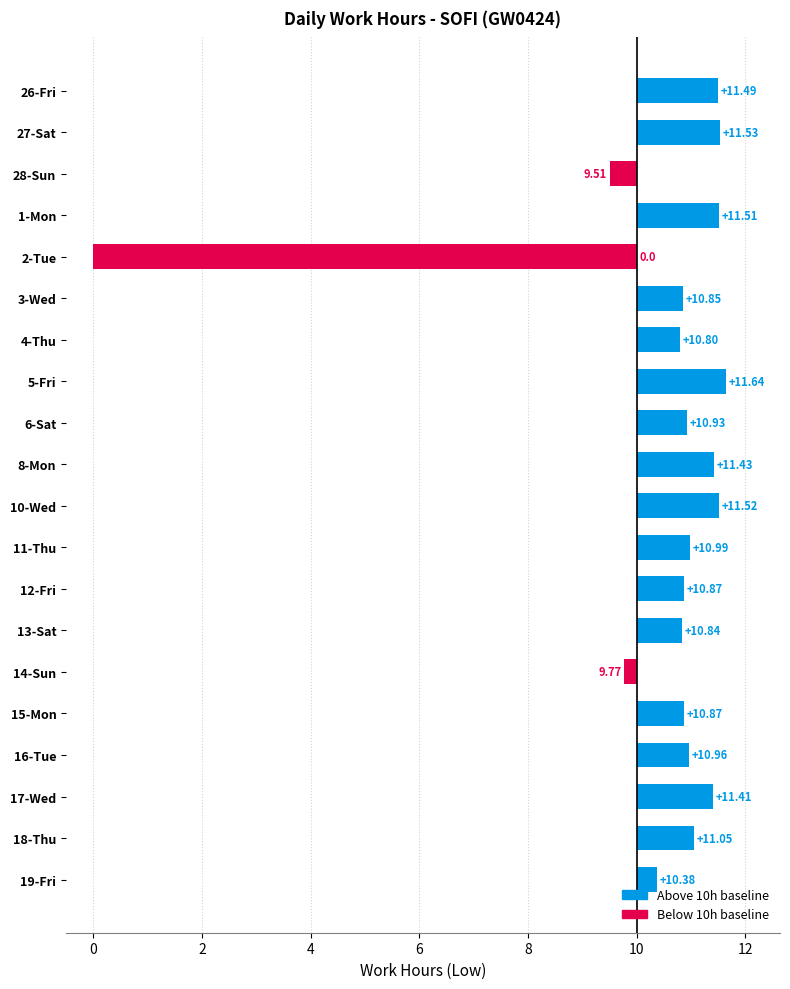

Is it true that the value at 19-Fri is 0.2?

False